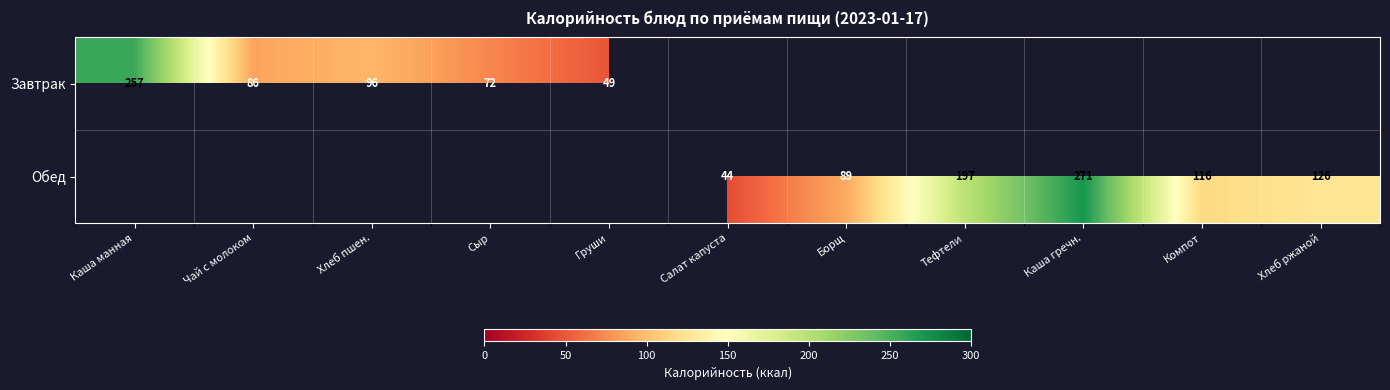

What is the minimum value for Завтрак?

49.0